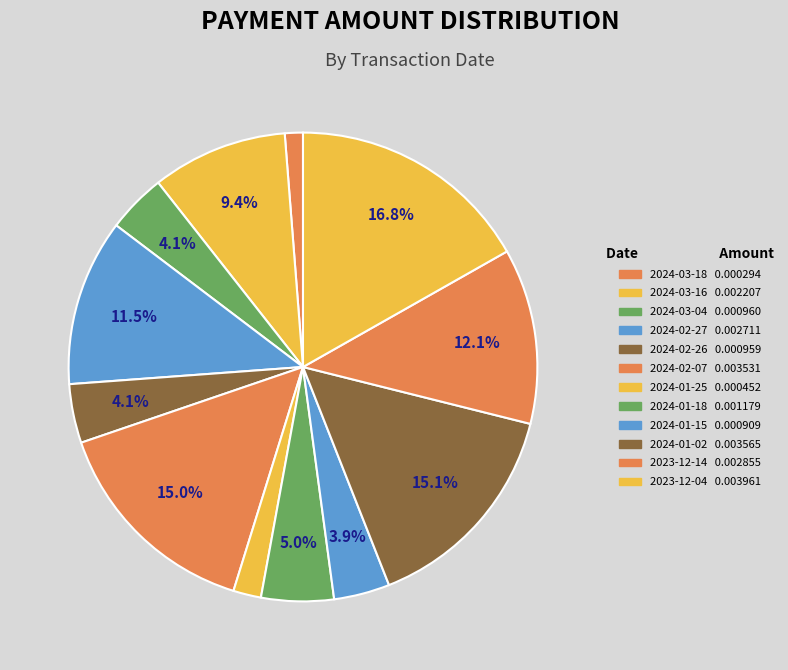

How many slices are in this pie chart?

12